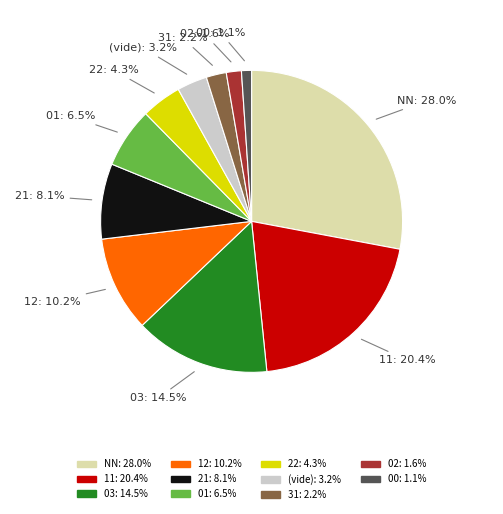

Is there a majority slice in this chart?

No